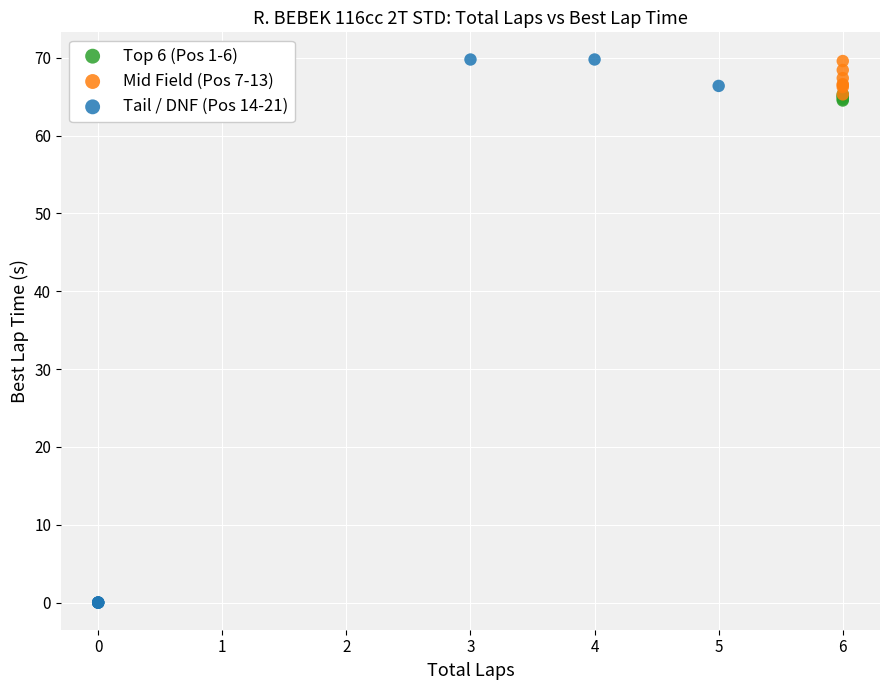

What are all the series names shown in the legend?

Top 6 (Pos 1-6), Mid Field (Pos 7-13), Tail / DNF (Pos 14-21)